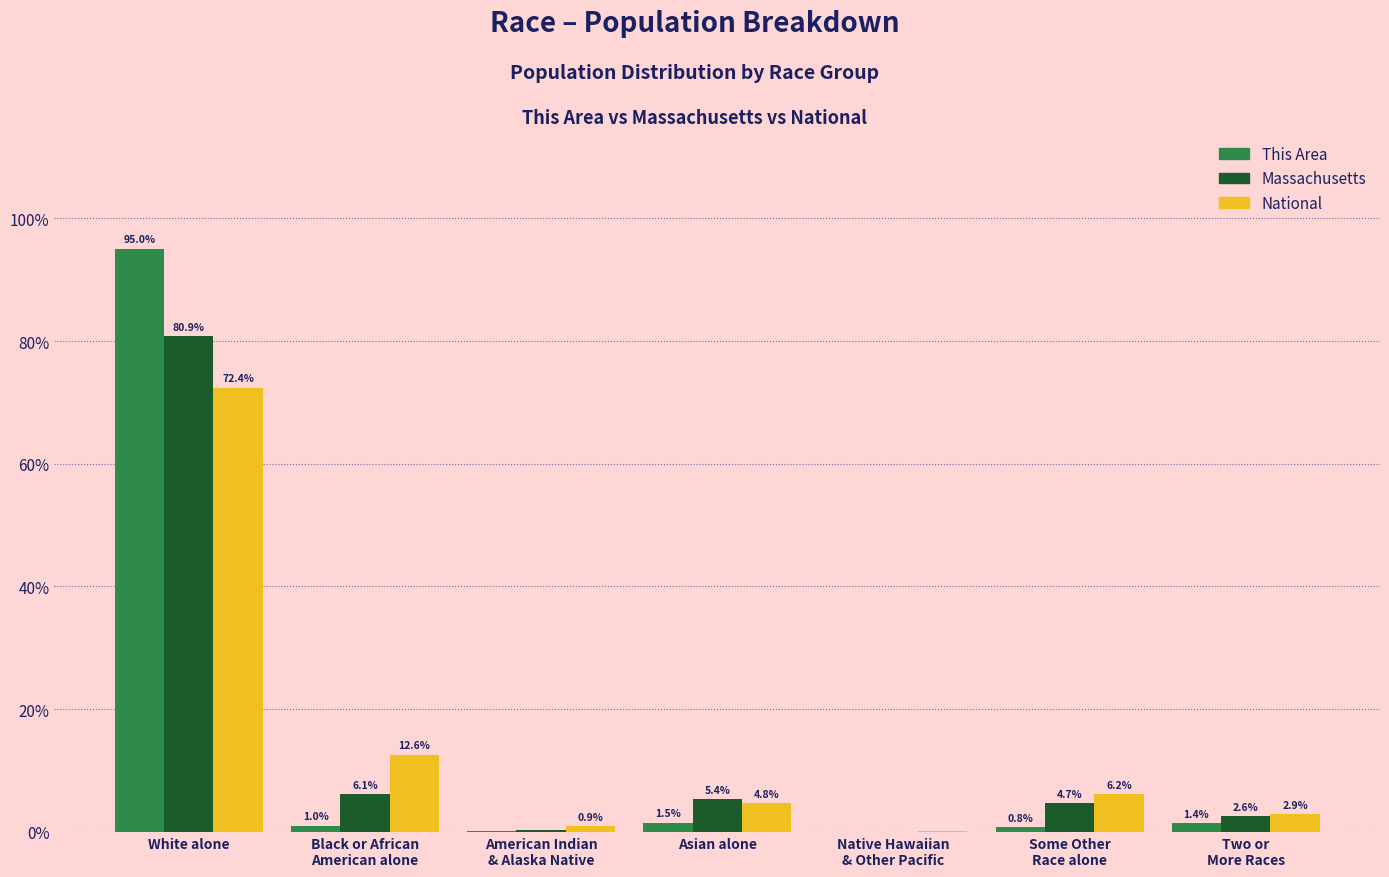

The National series shows 72.4 at White alone. True or false?

True